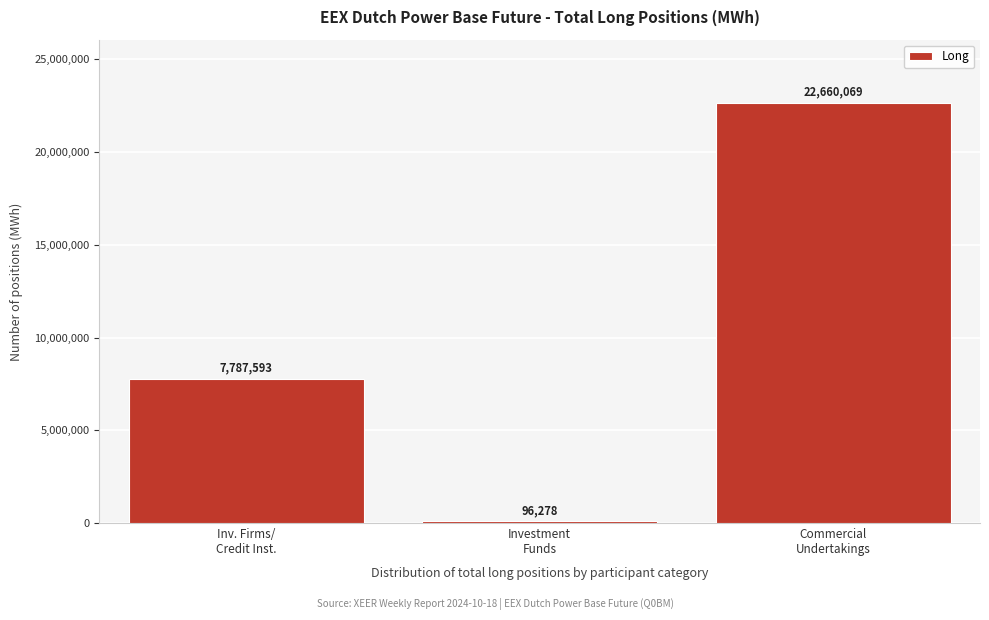

Reading left to right, what are all the values shown in this chart?

7787593	96278	22660069